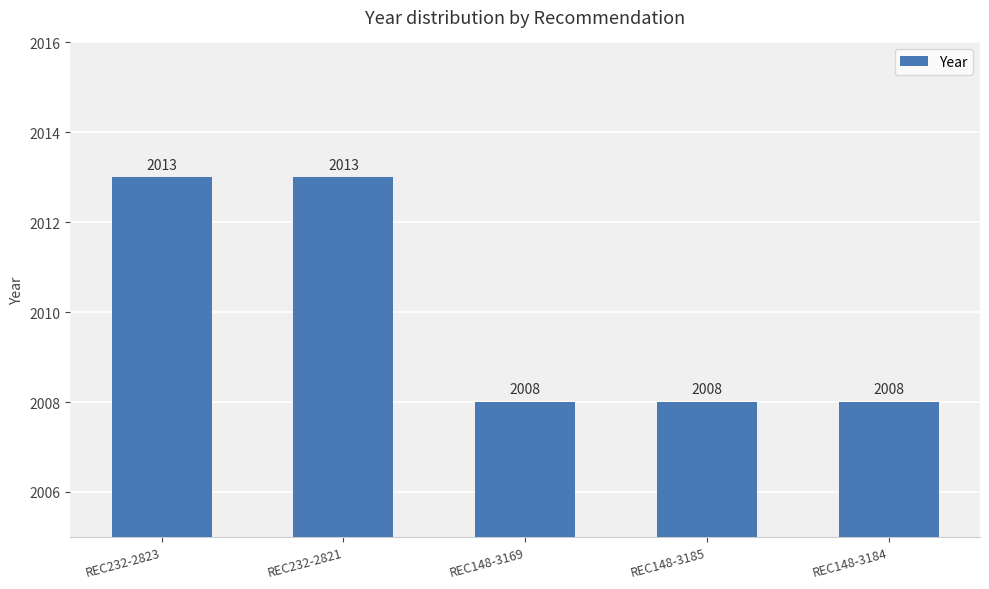

What is the value of the 4th bar from the left?

2008